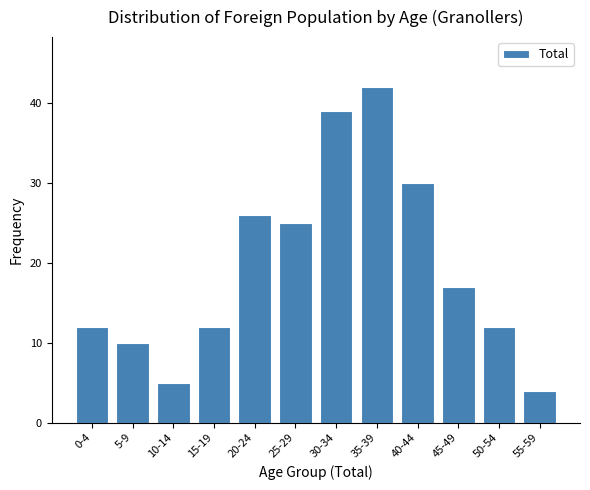

Reading right to left, what are all the values shown in this chart?

55-59=4	50-54=12	45-49=17	40-44=30	35-39=42	30-34=39	25-29=25	20-24=26	15-19=12	10-14=5	5-9=10	0-4=12